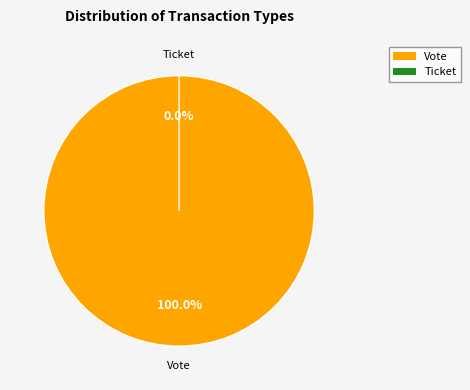

Which slice represents more than half of the pie?

Vote